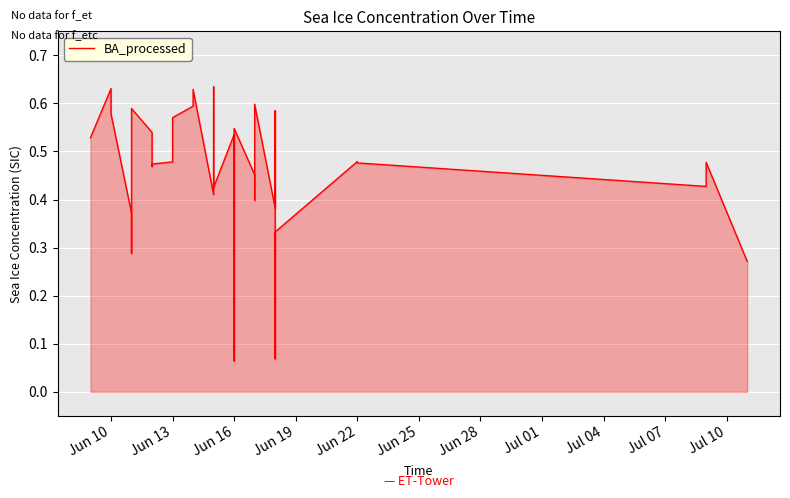

Count the number of data series in this chart.

1